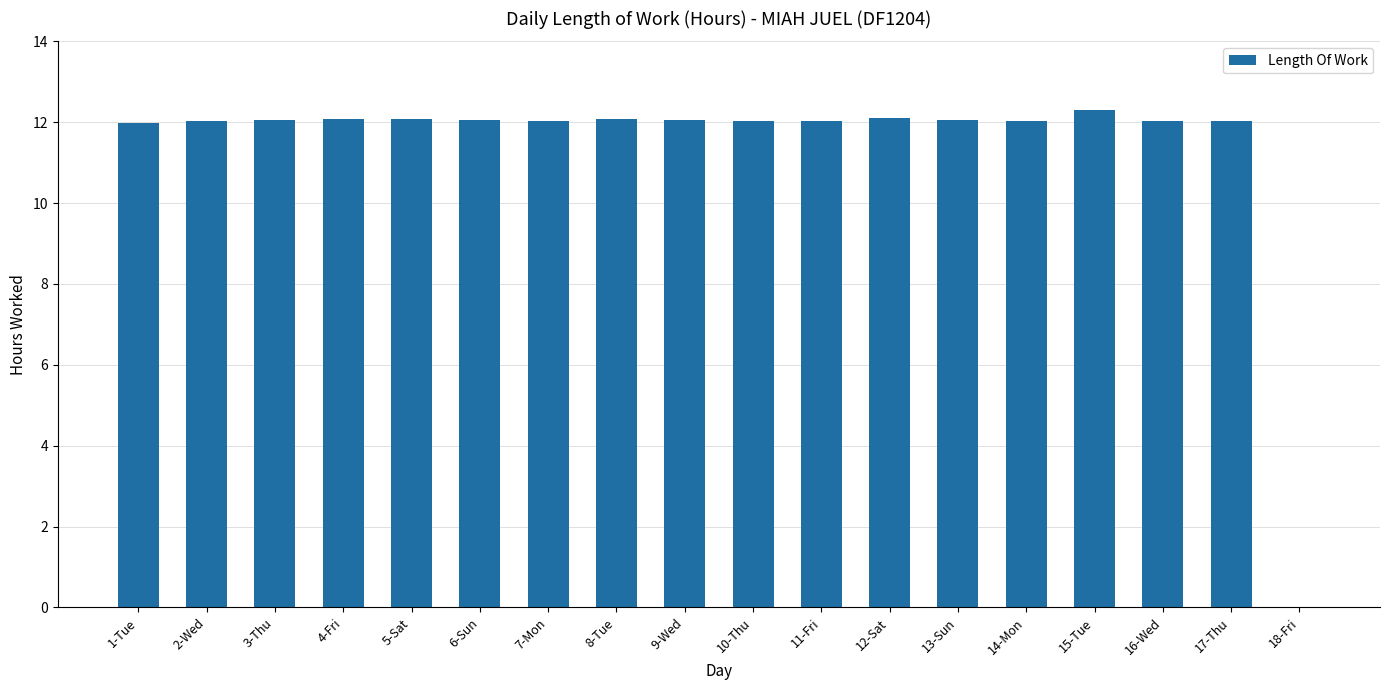

What is the ratio of the value at 13-Sun to the value at 7-Mon?

1.0